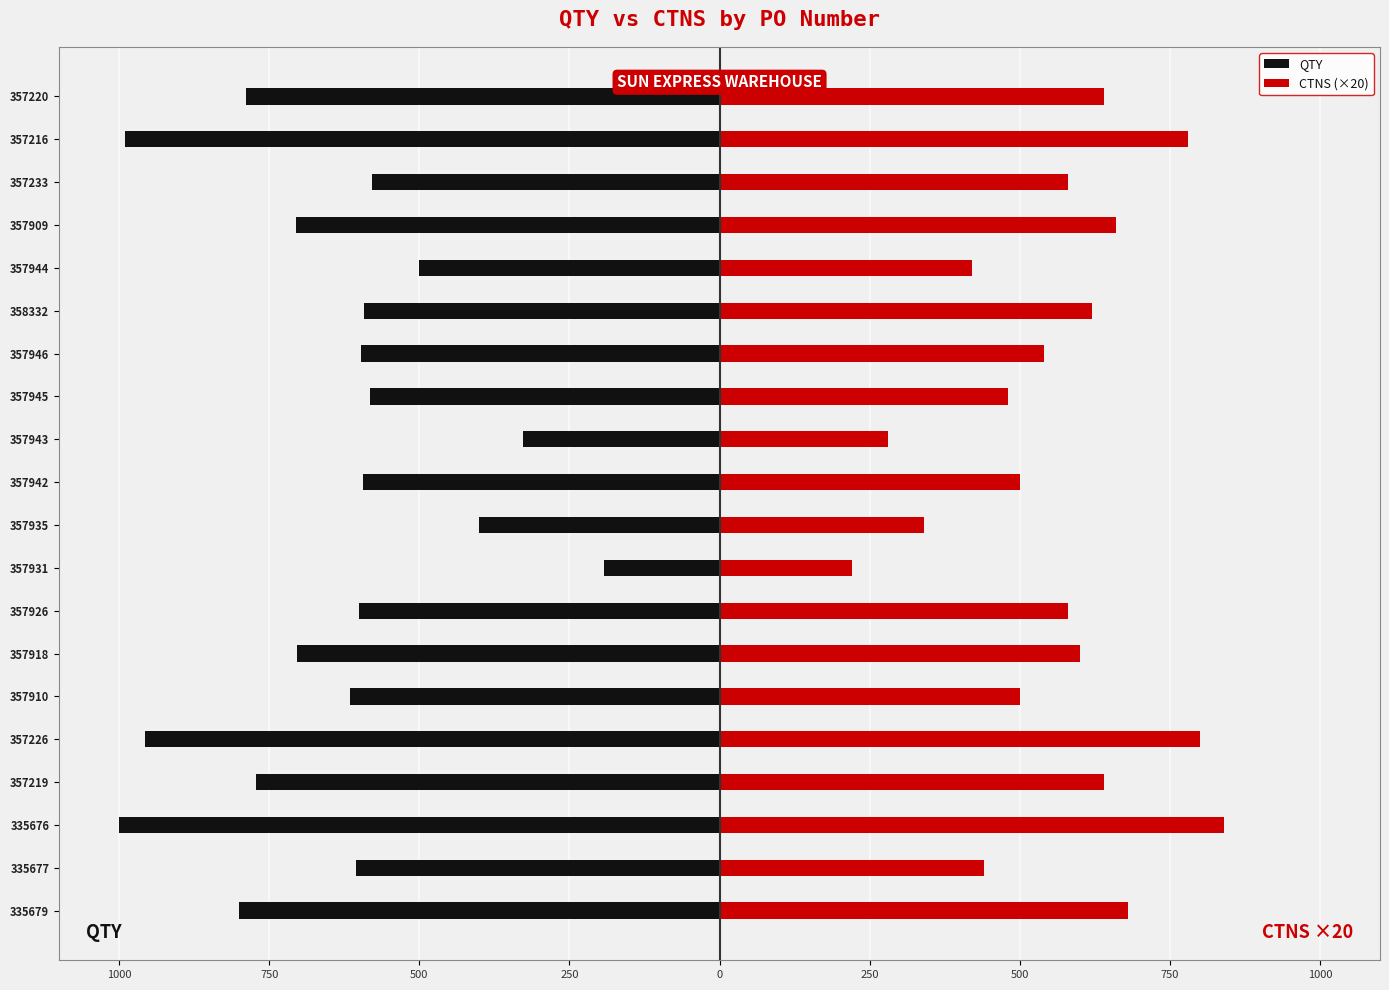

What are all the series names shown in the legend?

QTY, CTNS (×20)